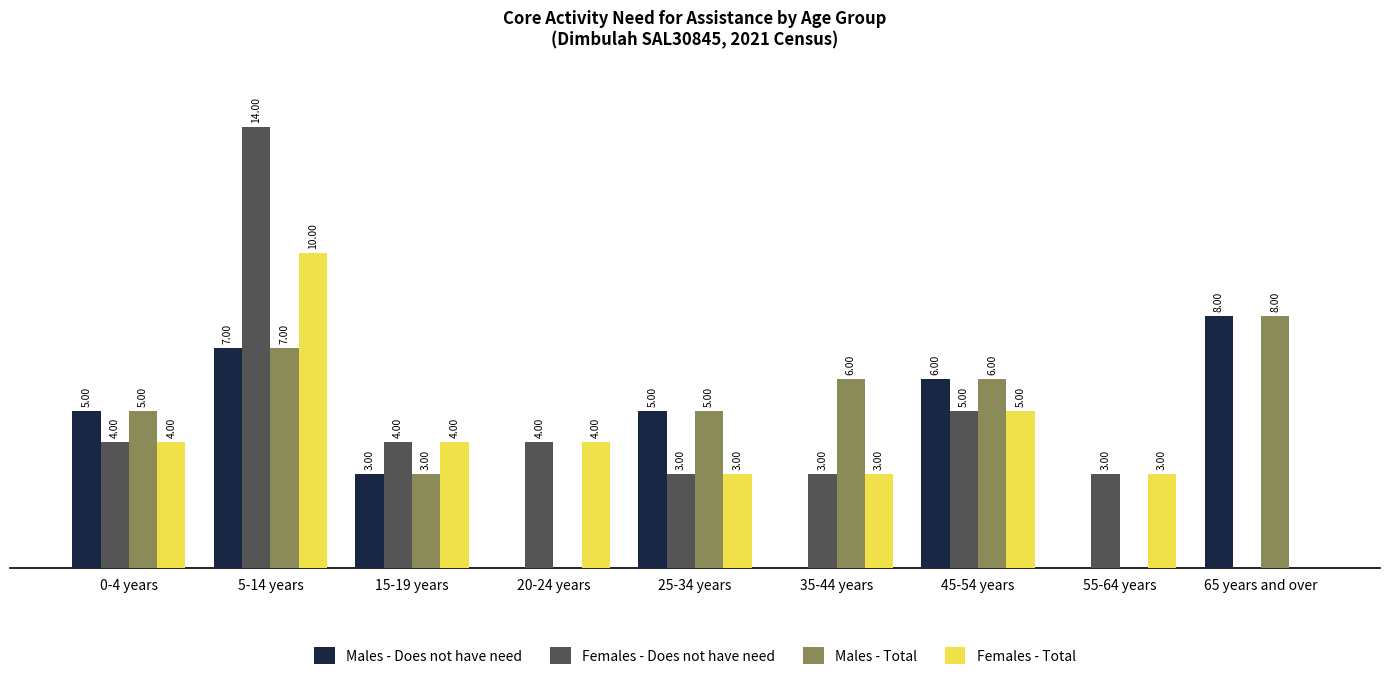

Which series changed the most between 5-14 years and 15-19 years?

Females - Does not have need